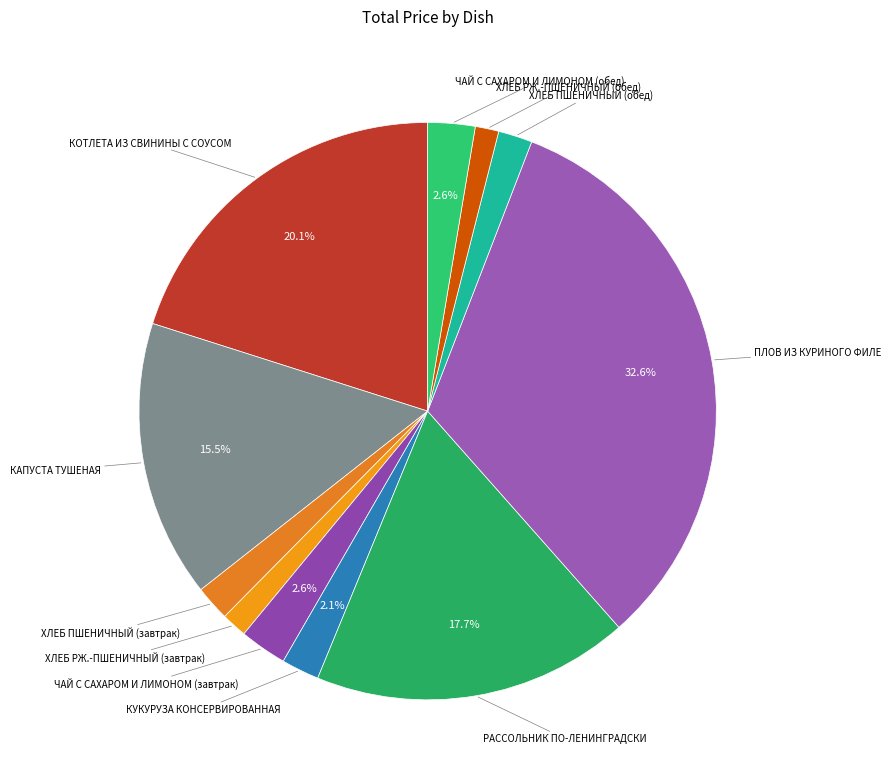

Which slice is the smallest?

ХЛЕБ РЖ.-ПШЕНИЧНЫЙ (обед)